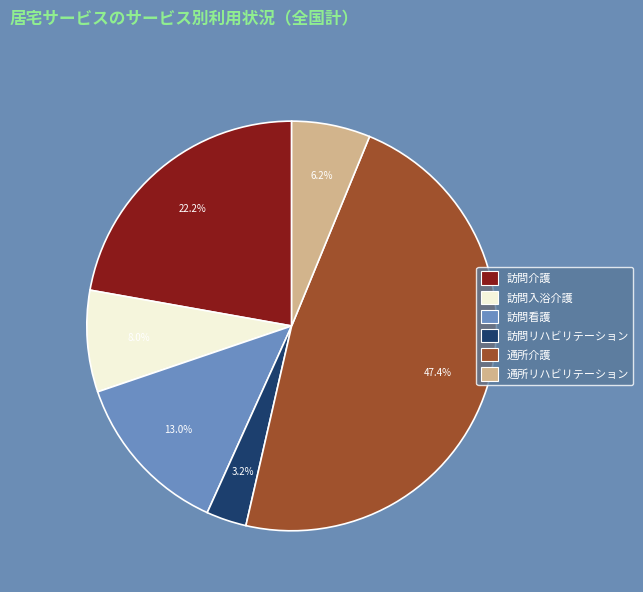

Does 通所リハビリテーション account for over 50% of the chart?

No